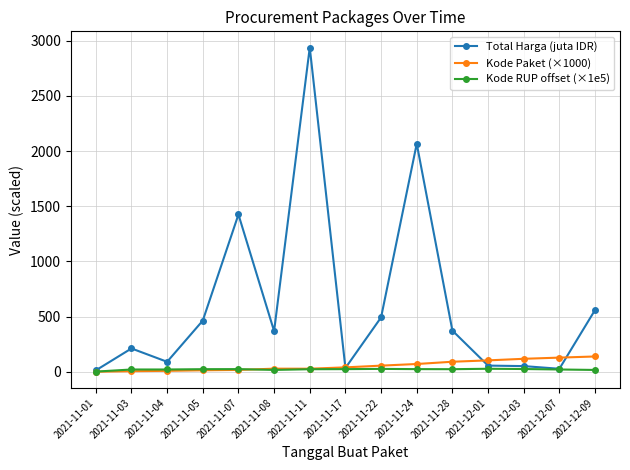

What position from the left is 2021-11-17?

8